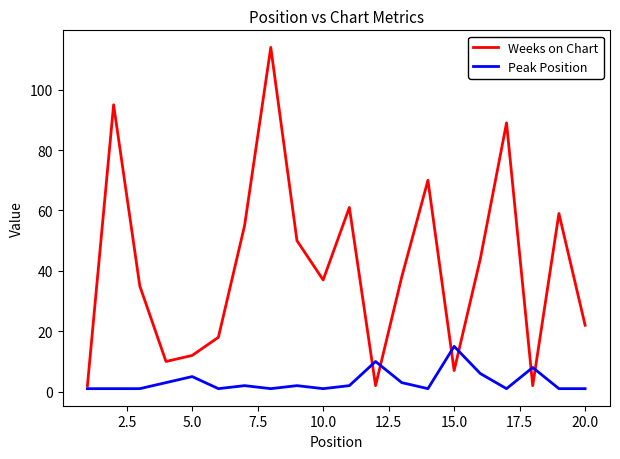

How many intersections are there between Weeks on Chart and Peak Position?

6